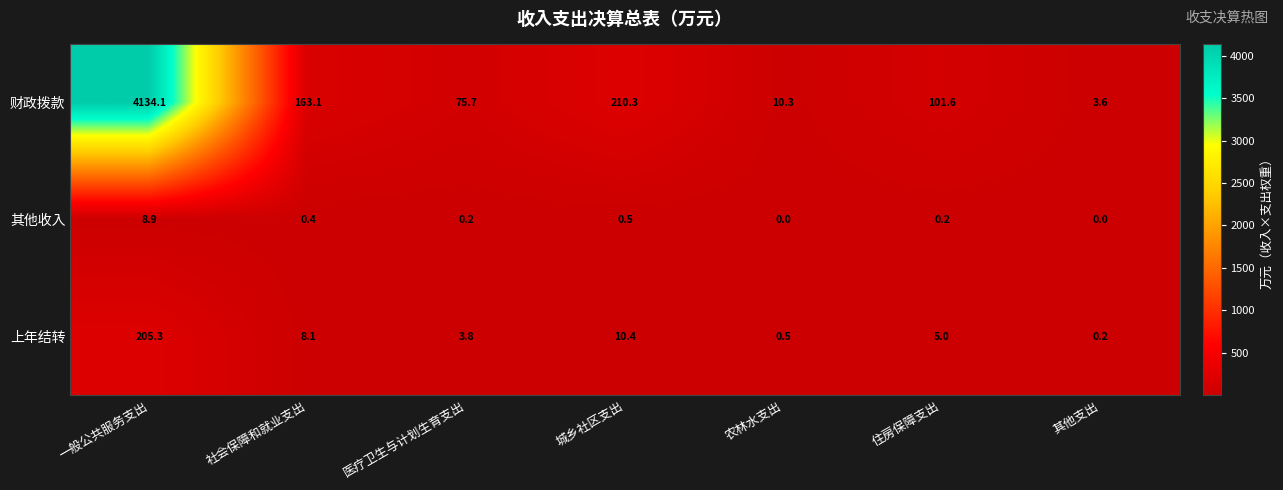

Which series has the widest spread of values?

财政拨款